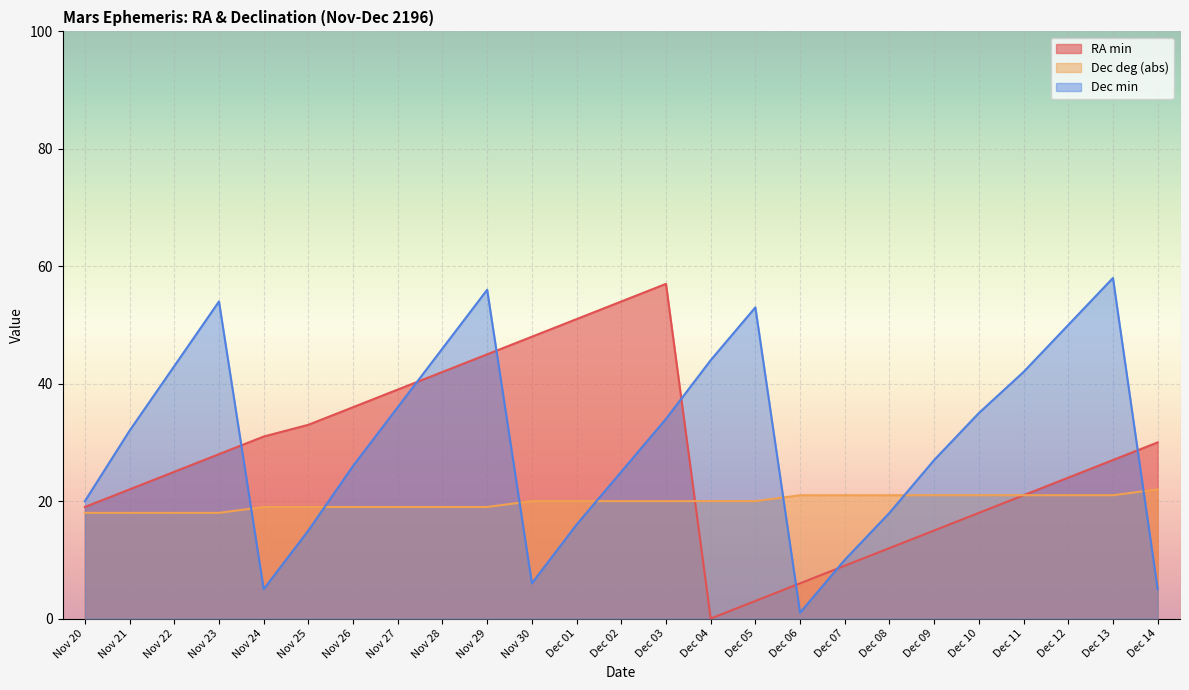

At which label does Dec deg (abs) first exceed 20?

Dec 06